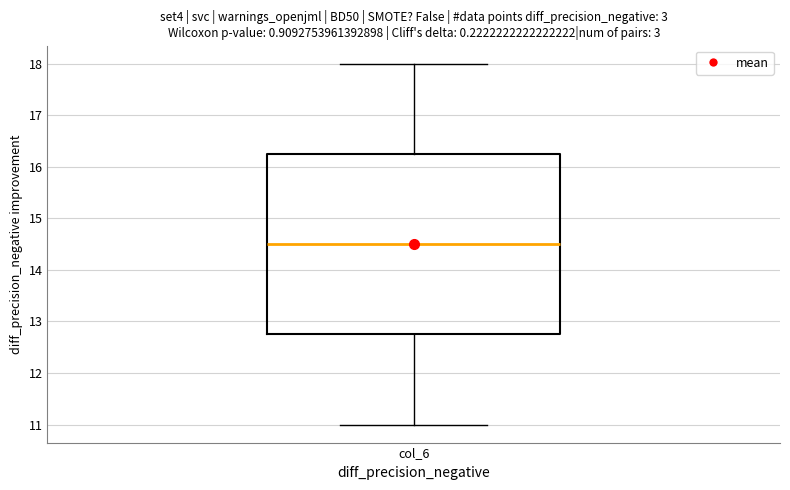

Read this box plot against the y-axis: the position of the median line, the range covered by the box, and the ends of both whiskers. The values are not printed on the chart, so give them approximately, as read against the axis.

median 14.5, box 12.8 to 16.3, whiskers 11.0 to 18.0